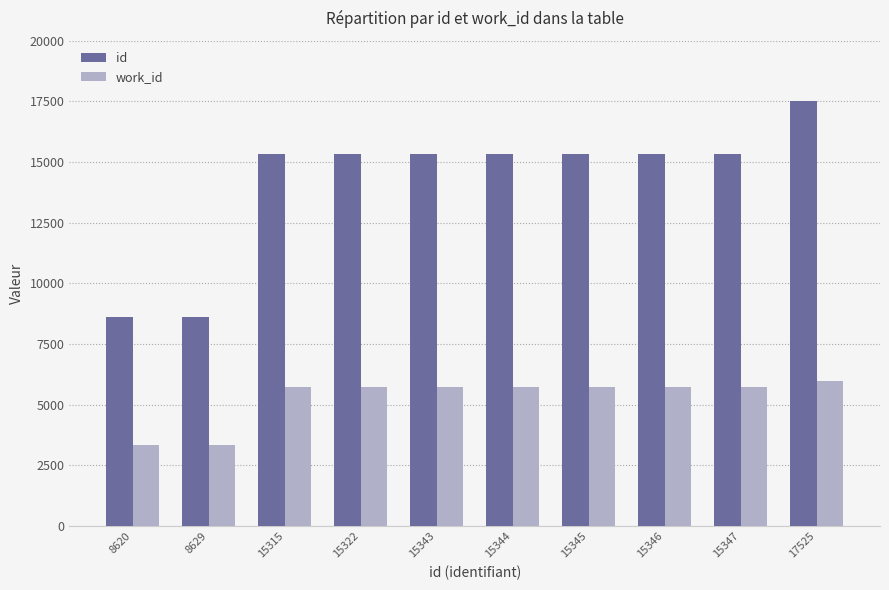

List the series in order of their overall mean, highest first.

id, work_id